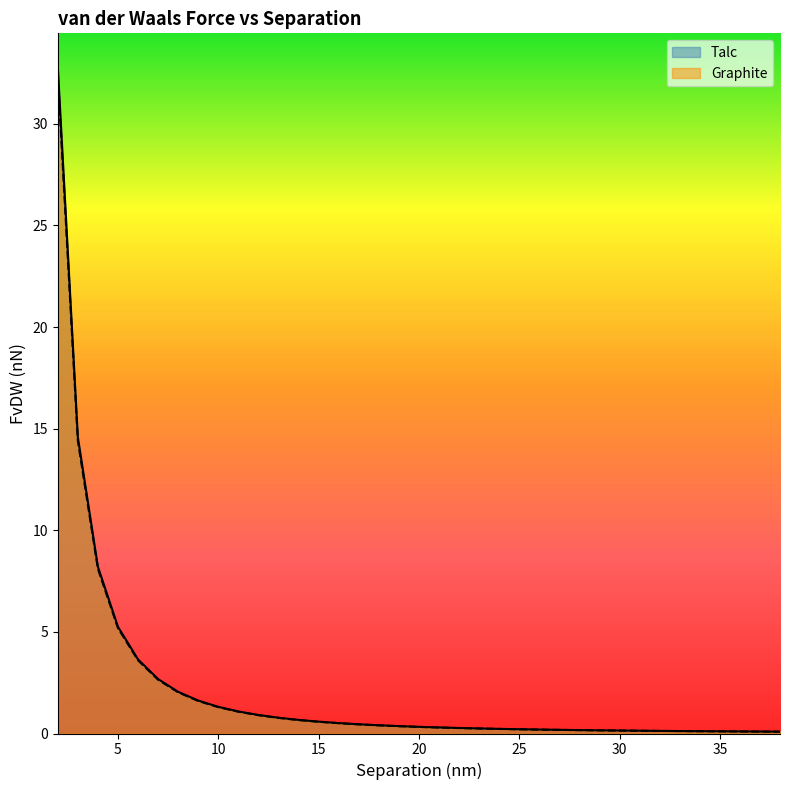

How many lines are shown in the chart?

2